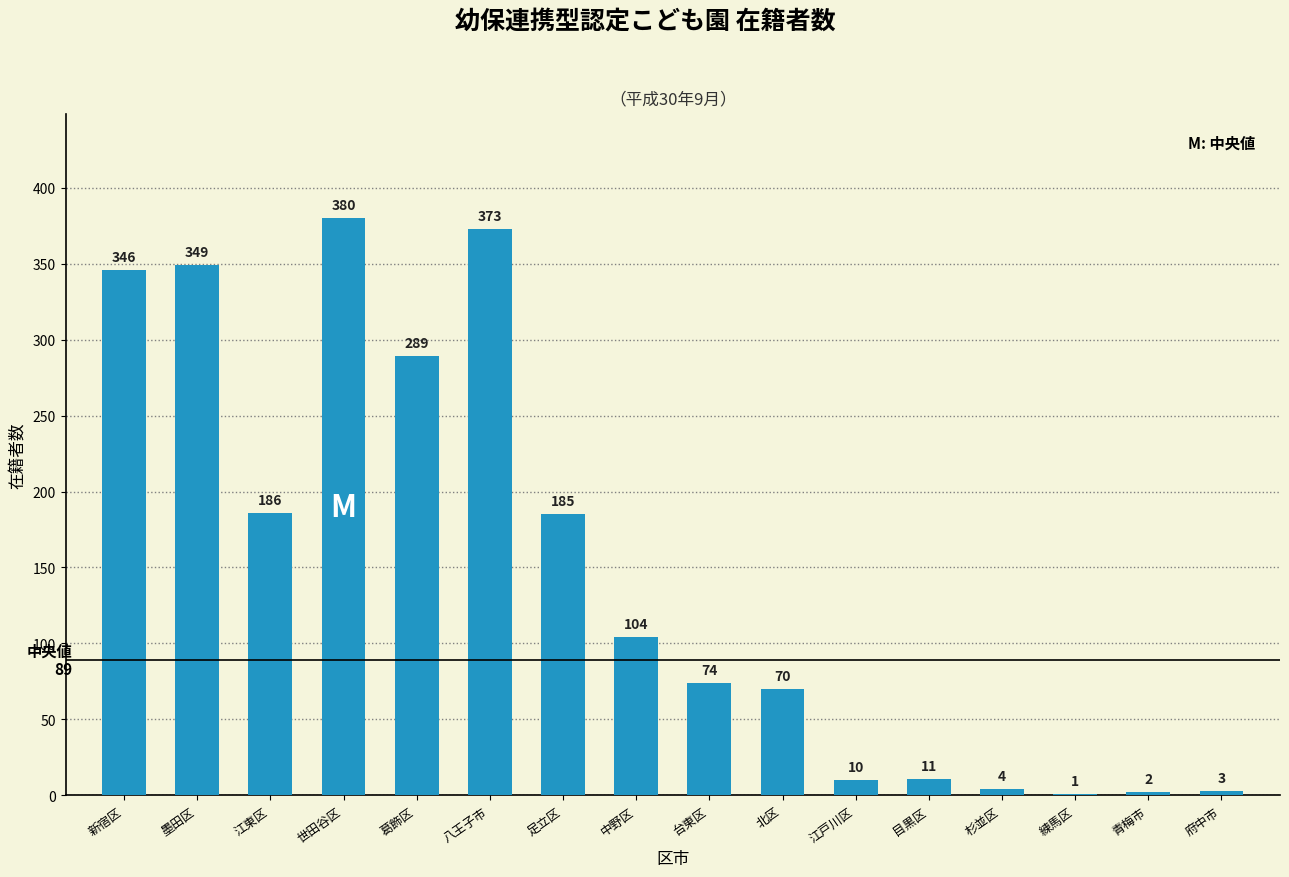

At which category does the chart reach its peak across all series?

世田谷区